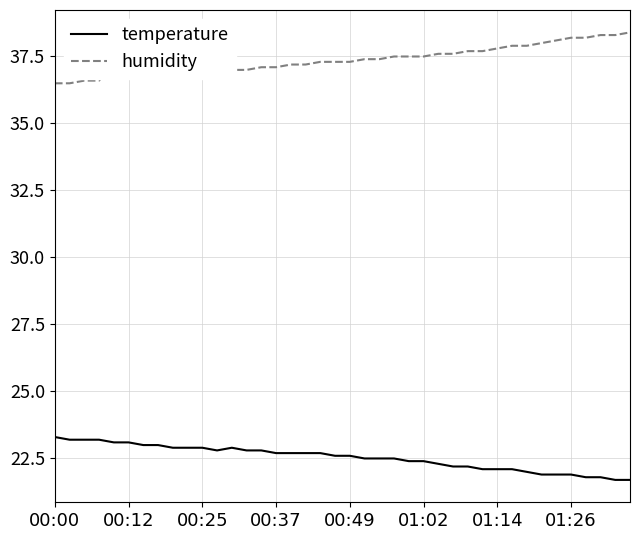

True or false: humidity and temperature intersect in this chart.

False